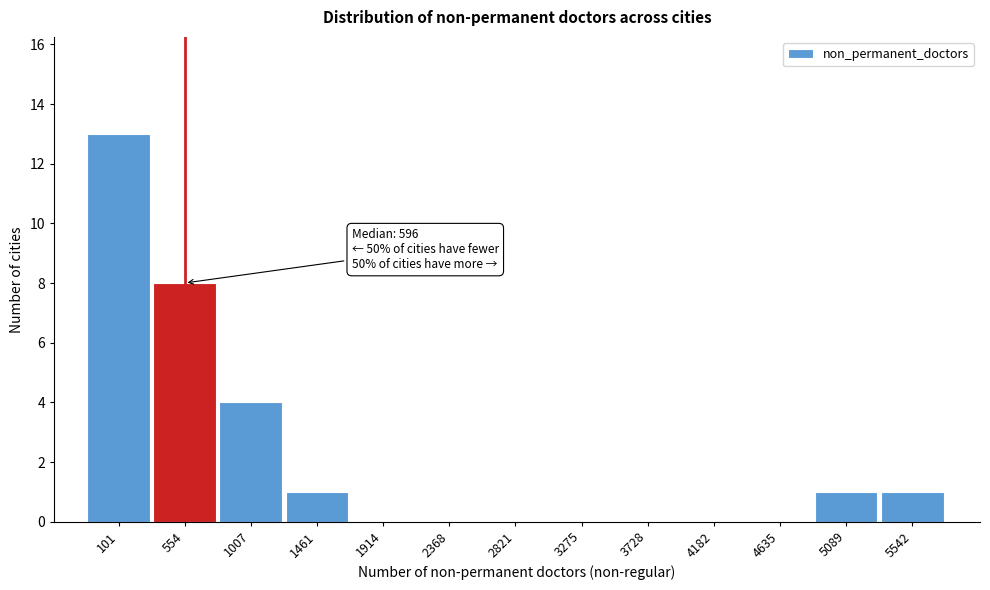

Reading left to right, transcribe all the data shown in this chart.

101=13	554=8	1007=4	1461=1	1914=0	2368=0	2821=0	3275=0	3728=0	4182=0	4635=0	5089=1	5542=1